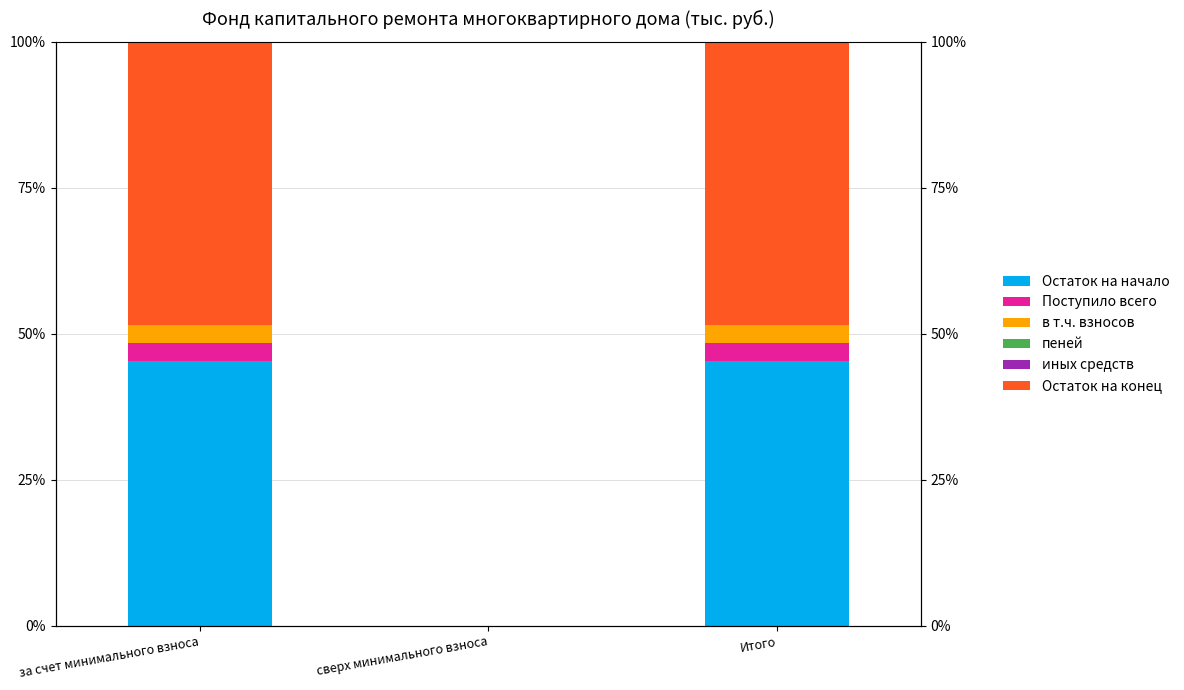

Reading left to right, list all the values displayed in this chart.

Остаток на начало: за счет минимального взноса=45.3	сверх минимального взноса=0.0	Итого=45.3
Поступило всего: за счет минимального взноса=3.1	сверх минимального взноса=0.0	Итого=3.1
в т.ч. взносов: за счет минимального взноса=3.1	сверх минимального взноса=0.0	Итого=3.1
пеней: за счет минимального взноса=0.1	сверх минимального взноса=0.0	Итого=0.1
иных средств: за счет минимального взноса=0.0	сверх минимального взноса=0.0	Итого=0.0
Остаток на конец: за счет минимального взноса=48.4	сверх минимального взноса=0.0	Итого=48.4